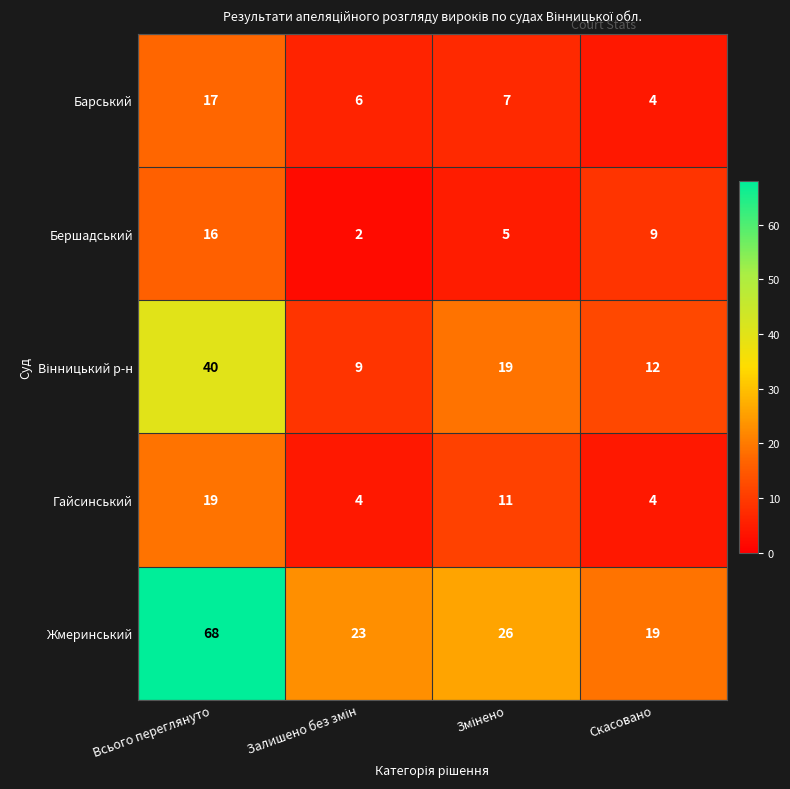

What is the greatest value displayed?

68